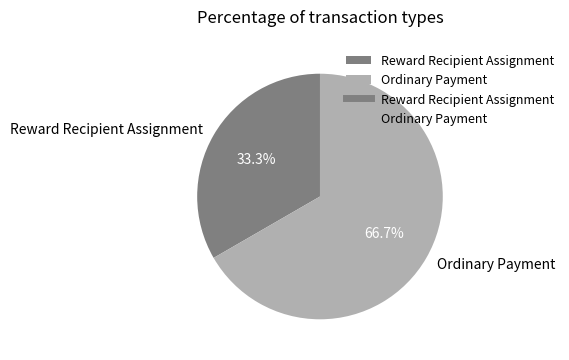

Which category has the smallest portion of the pie?

Reward Recipient Assignment